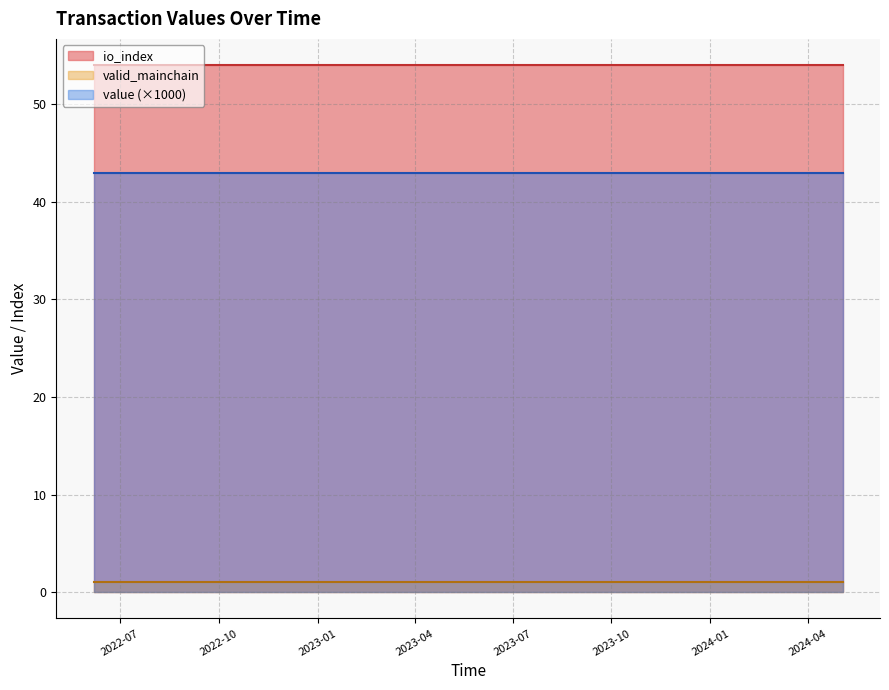

Rank the series by their maximum value, from highest to lowest.

io_index, value (×1000), valid_mainchain